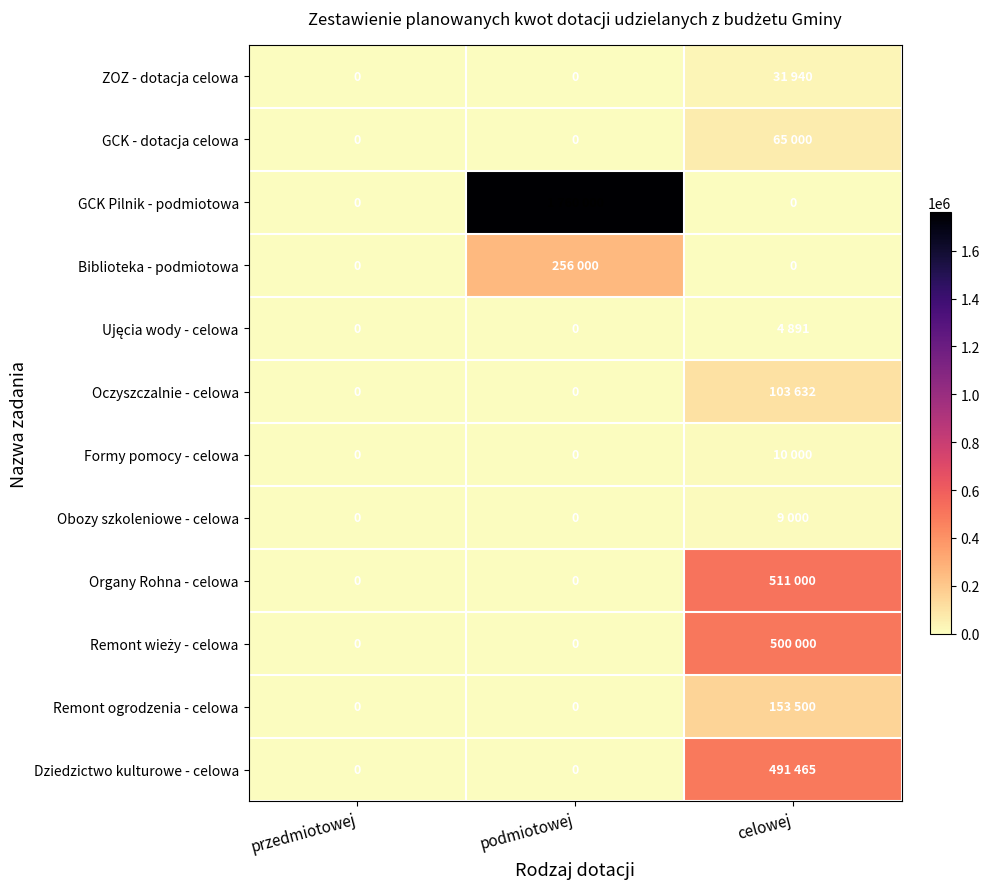

How many positive values does the ZOZ - dotacja celowa series have?

1